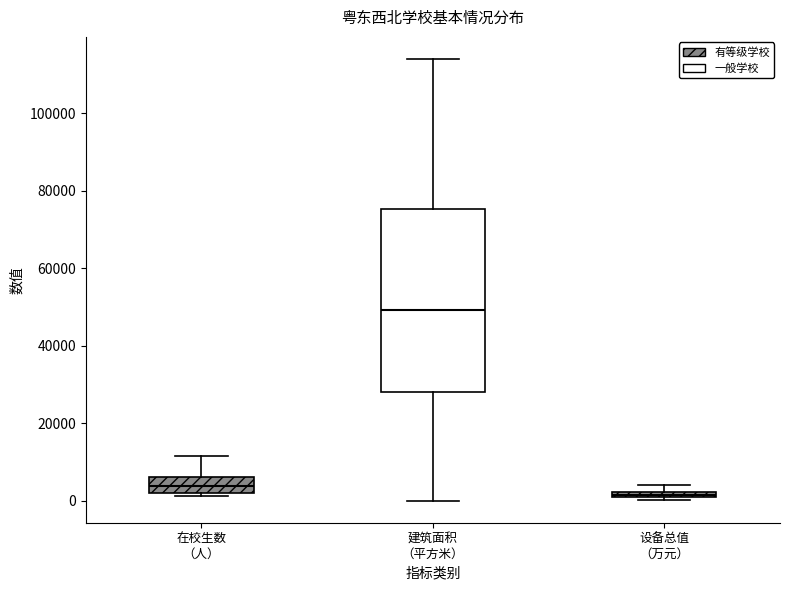

Comparing the boxes themselves (not the whiskers), which one is the tallest?

建筑面积 （平方米）